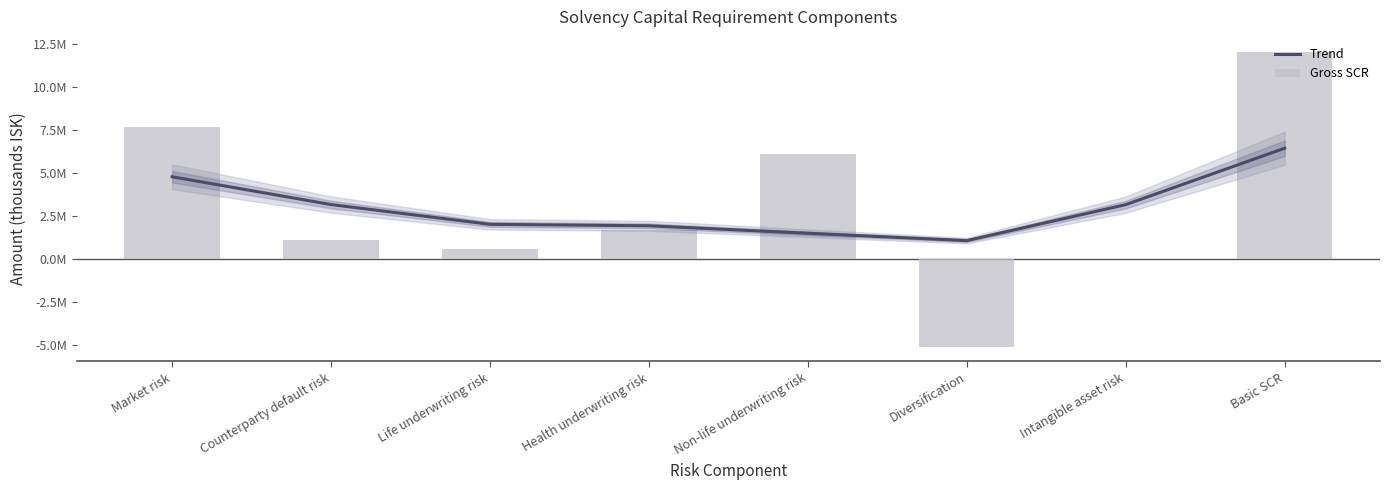

How many data points does each series have?

8